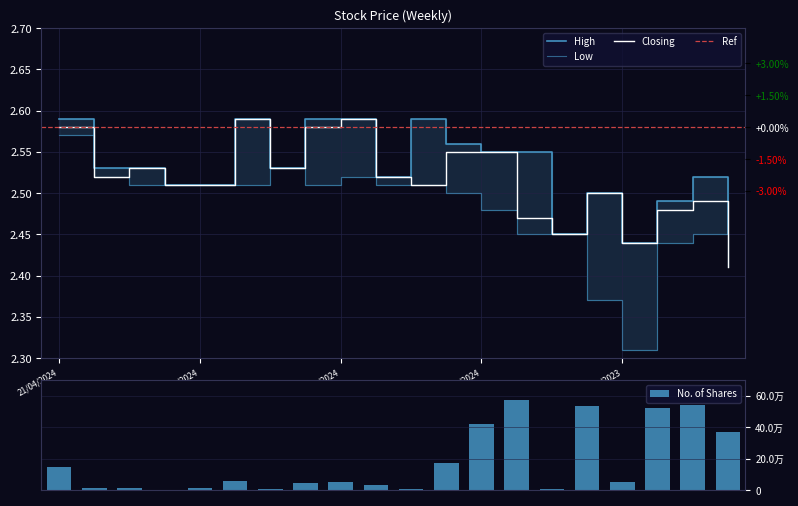

Reading left to right, what are all the values shown in this chart?

Closing: 21/04/2024=2.6	14/04/2024=2.5	07/04/2024=2.5	31/03/2024=2.5	24/03/2024=2.5	17/03/2024=2.6	10/03/2024=2.5	03/03/2024=2.6	25/02/2024=2.6	18/02/2024=2.5	11/02/2024=2.5	04/02/2024=2.5	28/01/2024=2.5	21/01/2024=2.5	14/01/2024=2.5	07/01/2024=2.5	31/12/2023=2.4	24/12/2023=2.5	17/12/2023=2.5	10/12/2023=2.4
High: 21/04/2024=2.6	14/04/2024=2.5	07/04/2024=2.5	31/03/2024=2.5	24/03/2024=2.5	17/03/2024=2.6	10/03/2024=2.5	03/03/2024=2.6	25/02/2024=2.6	18/02/2024=2.5	11/02/2024=2.6	04/02/2024=2.6	28/01/2024=2.5	21/01/2024=2.5	14/01/2024=2.5	07/01/2024=2.5	31/12/2023=2.4	24/12/2023=2.5	17/12/2023=2.5	10/12/2023=2.5
Low: 21/04/2024=2.6	14/04/2024=2.5	07/04/2024=2.5	31/03/2024=2.5	24/03/2024=2.5	17/03/2024=2.5	10/03/2024=2.5	03/03/2024=2.5	25/02/2024=2.5	18/02/2024=2.5	11/02/2024=2.5	04/02/2024=2.5	28/01/2024=2.5	21/01/2024=2.5	14/01/2024=2.5	07/01/2024=2.4	31/12/2023=2.3	24/12/2023=2.4	17/12/2023=2.5	10/12/2023=2.4